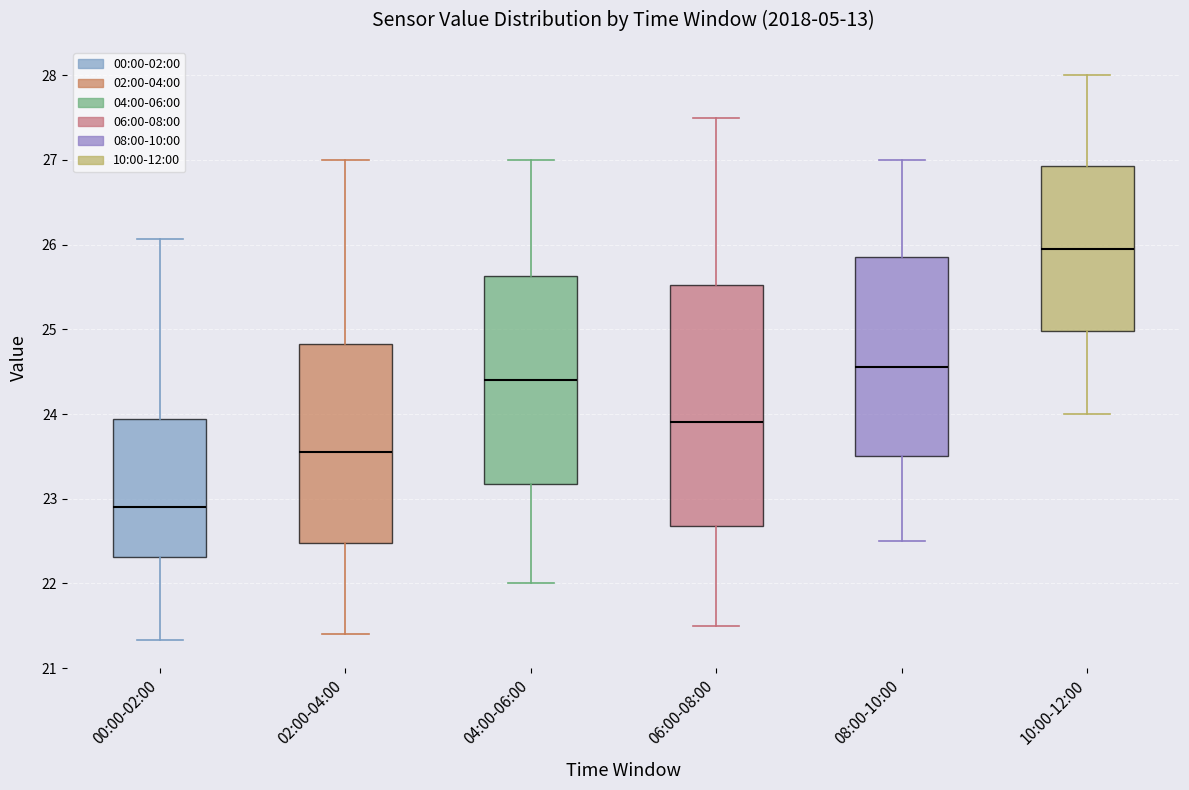

Comparing the boxes themselves (not the whiskers), which one is the tallest?

06:00-08:00